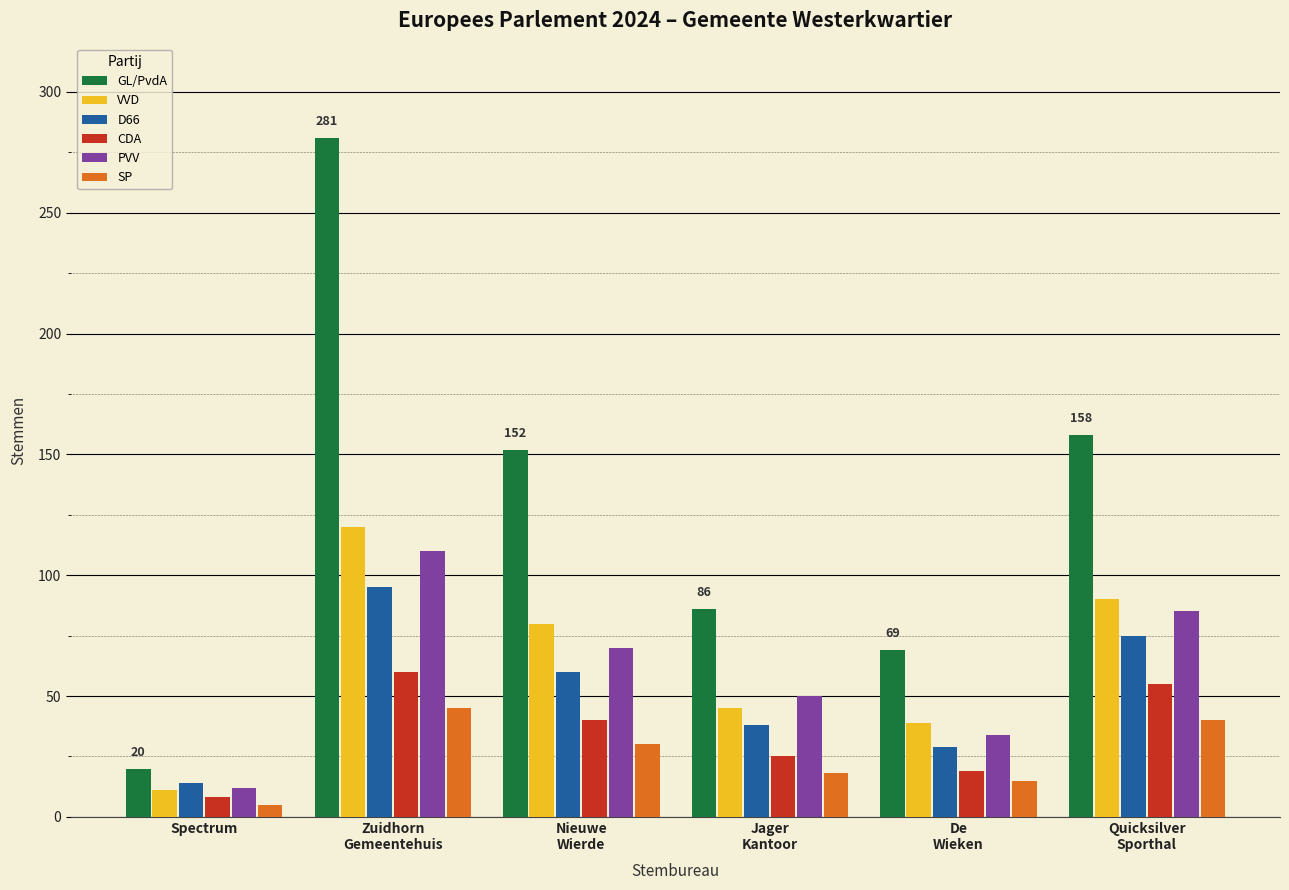

How many data points in SP are less than 30?

3